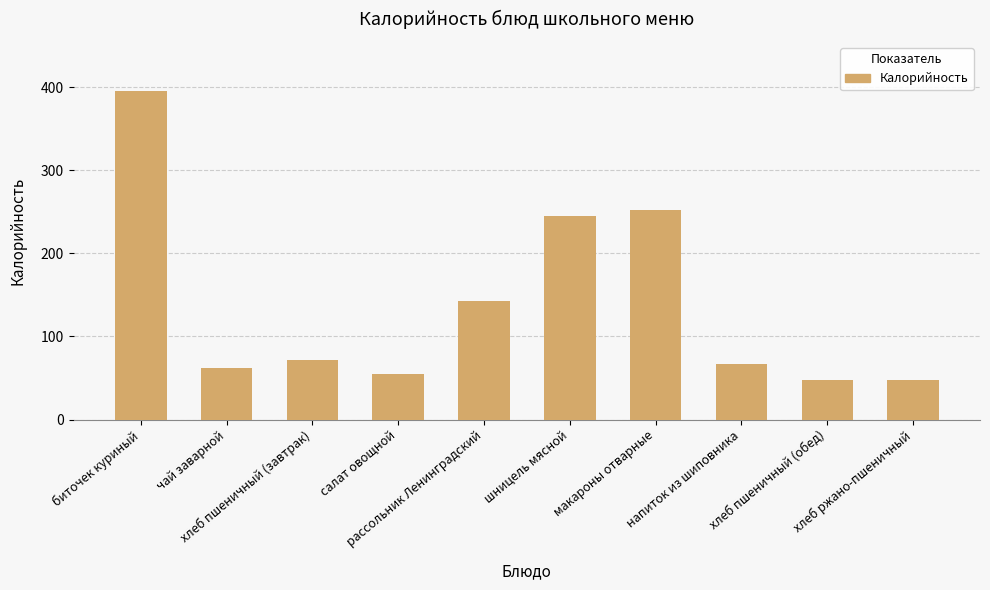

What is the difference between the values at шницель мясной and хлеб пшеничный (завтрак)?

173